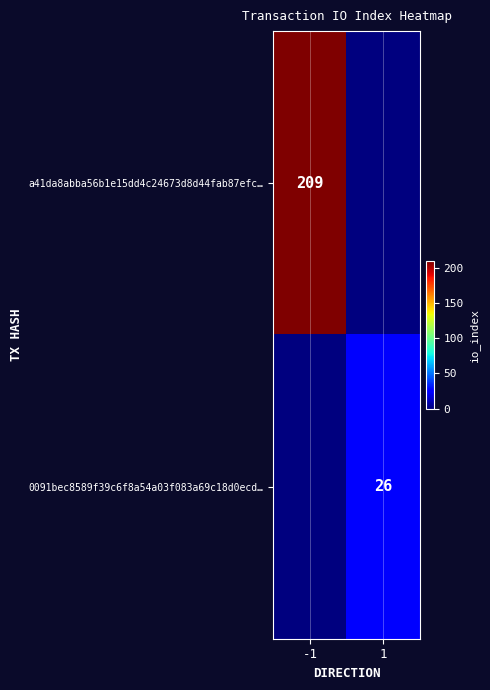

True or false: 0091bec8589f39c6f8a54a03f083a69c18d0ecd… has a value of 35 at 1.

False